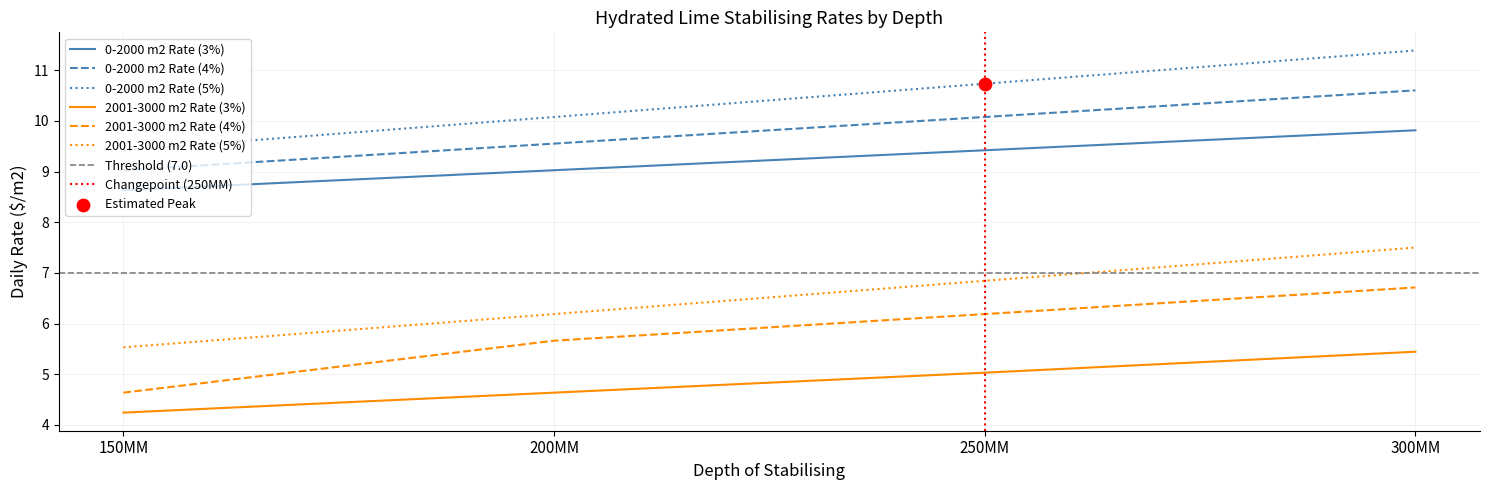

What value does the 0-2000 m2 Rate (4%) series have at 250MM?

10.1